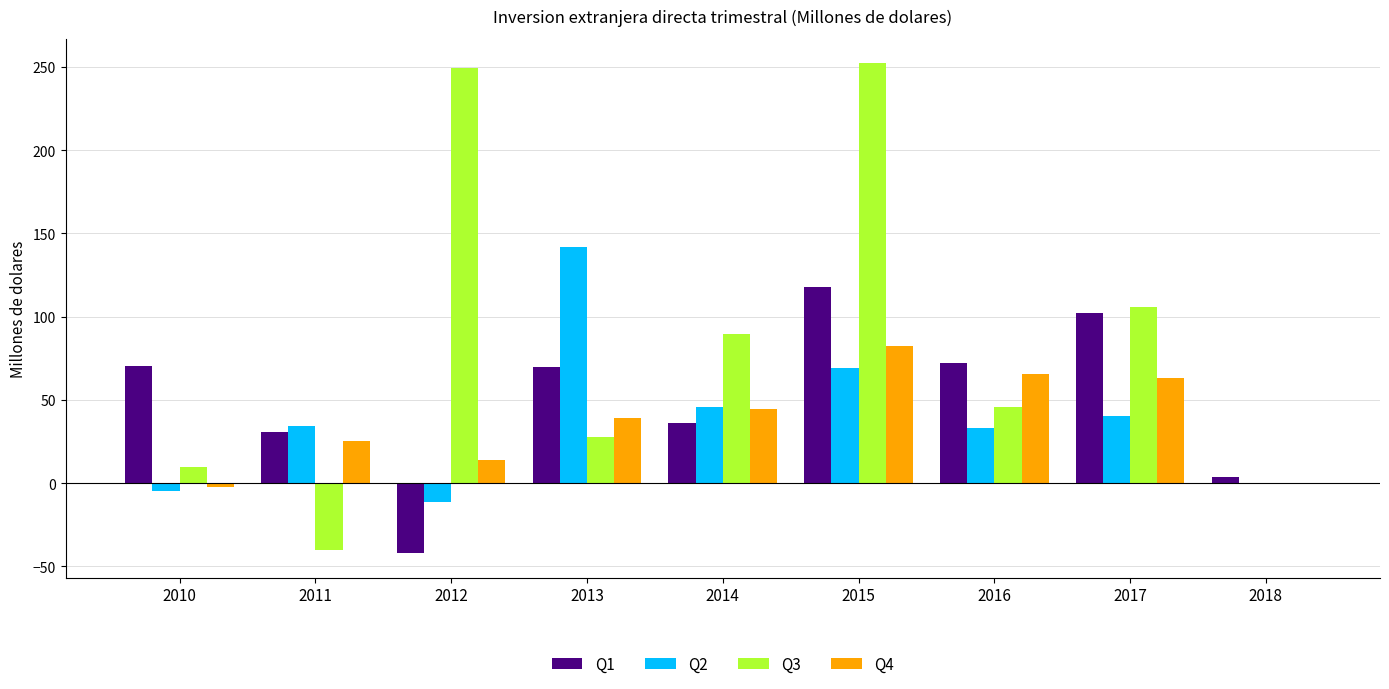

Between 2013 and 2017, which series saw the biggest shift?

Q2